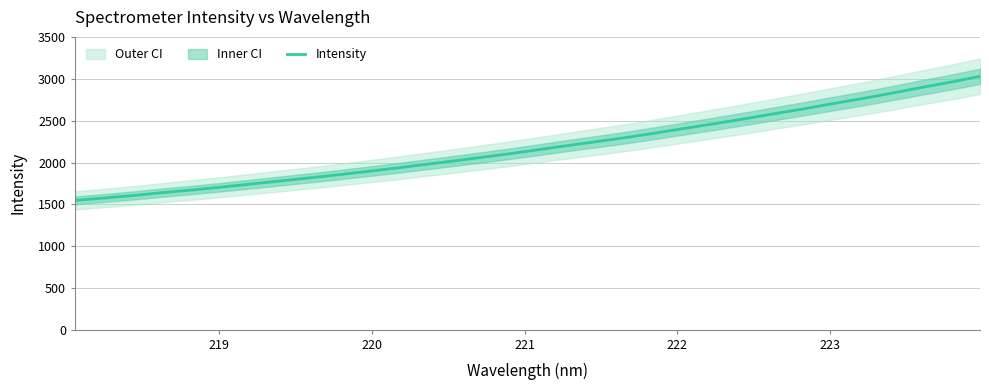

What is the minimum value for Intensity?

1547.9